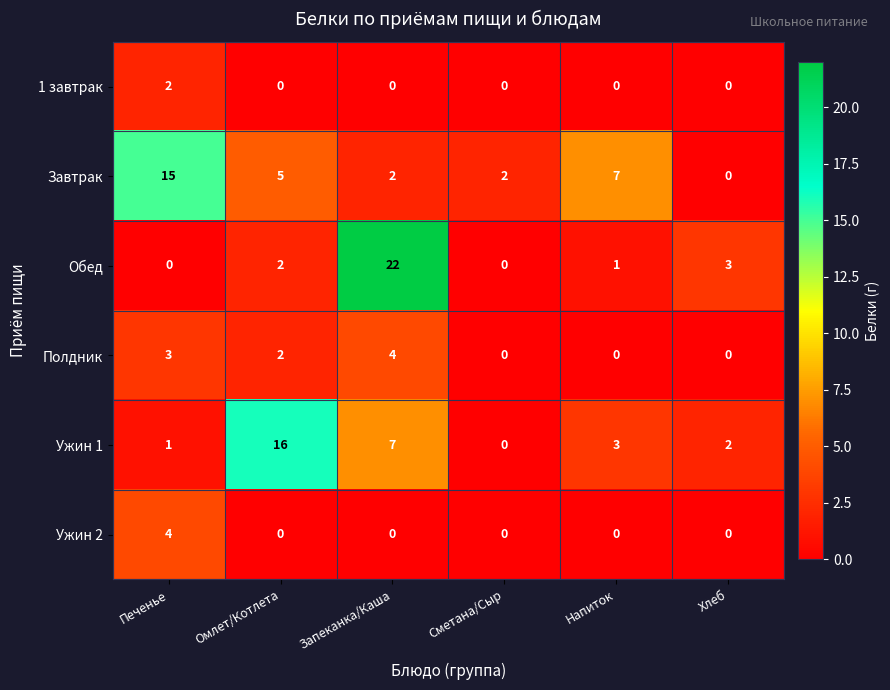

Which series changed the most between Сметана/Сыр and Хлеб?

Обед